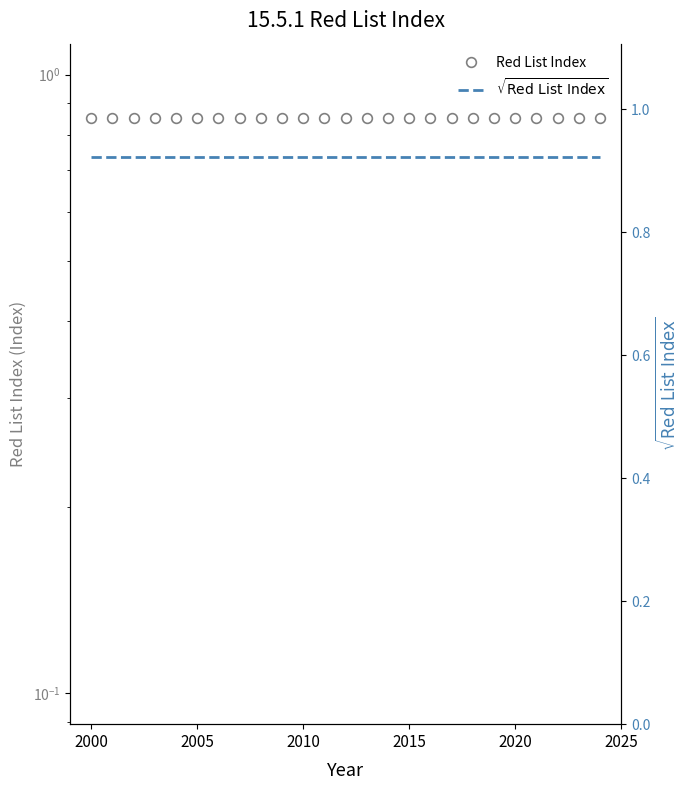

What are all the series names shown in the legend?

Red List Index, $\sqrt{\text{Red List Index}}$